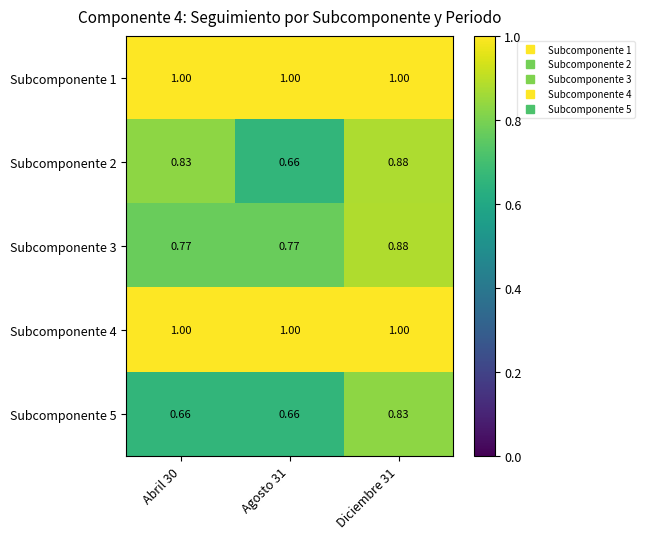

Is the value of Subcomponente 5 at Agosto 31 greater than the value of Subcomponente 4 at Abril 30?

No